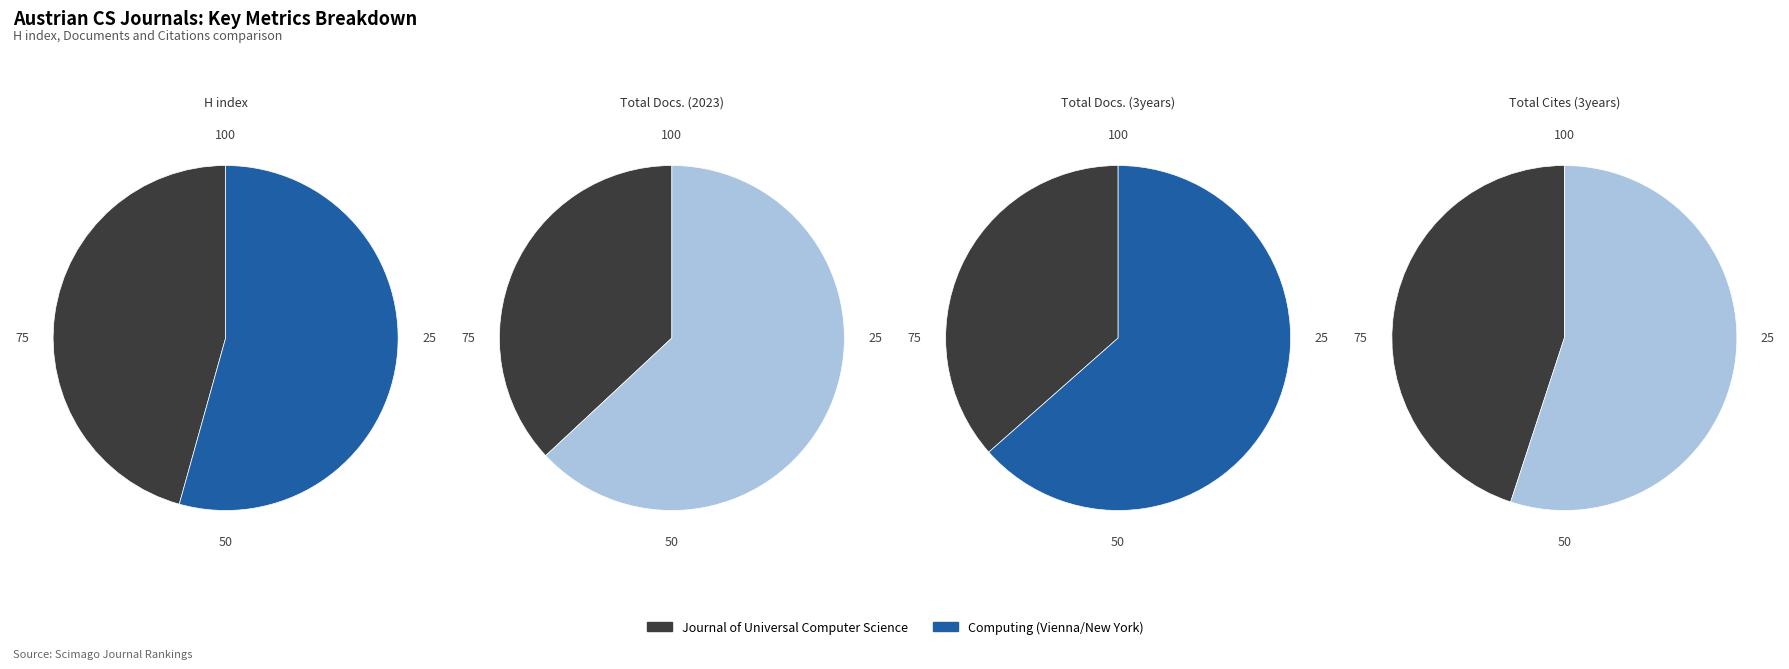

Do Journal of Universal Computer Science and Computing (Vienna/New York) together represent more than half of the pie?

Yes